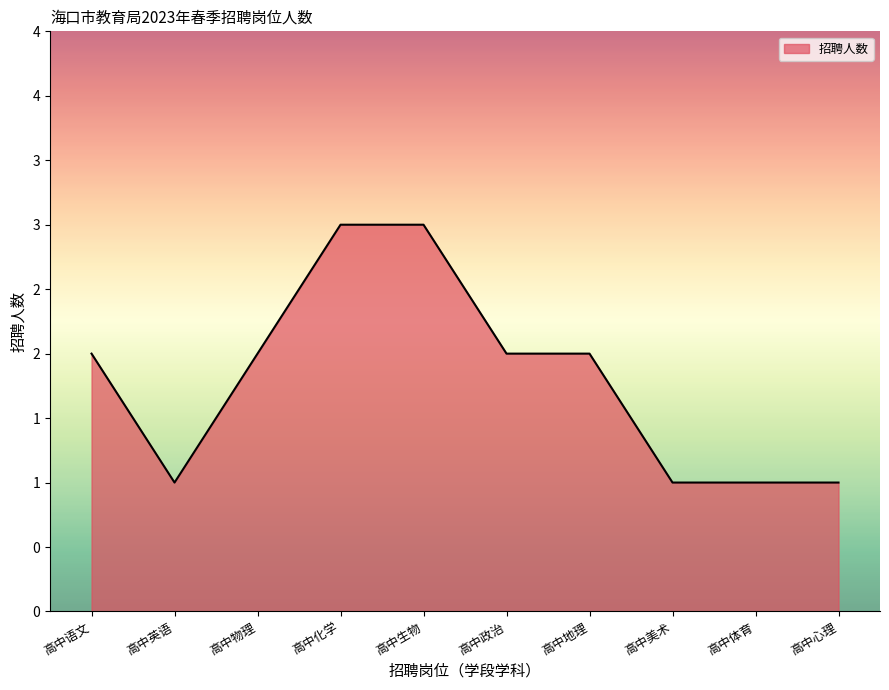

The chart shows a value of 2 at 高中语文. True or false?

True